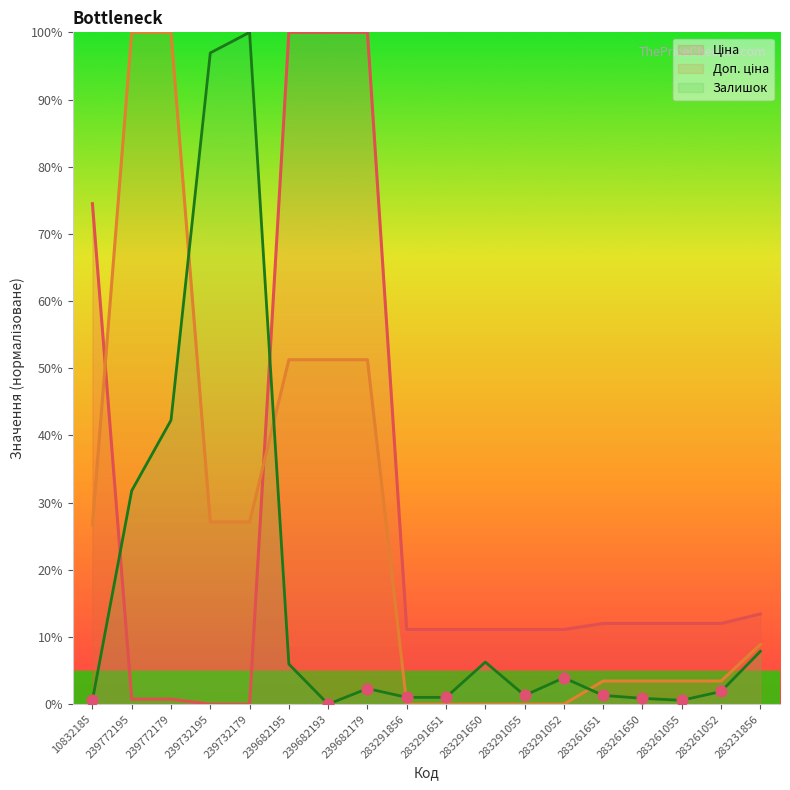

Which series reaches the maximum Y coordinate?

Ціна